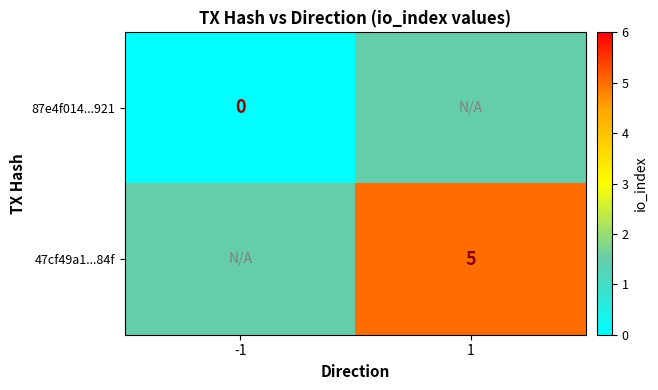

Is it true that 47cf49a1...84f equals 8 at 1?

False